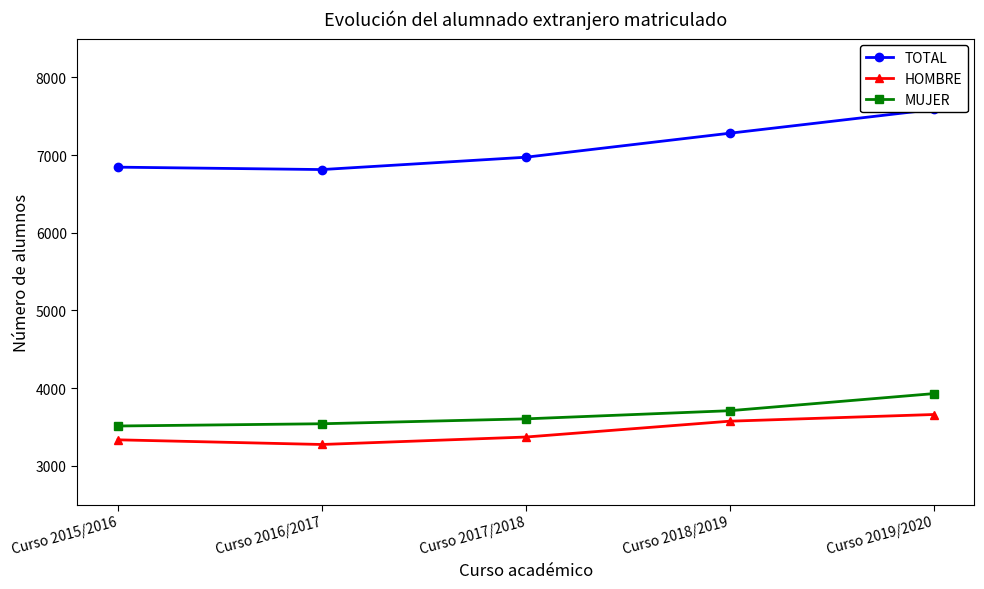

Count the number of categories in the chart.

5